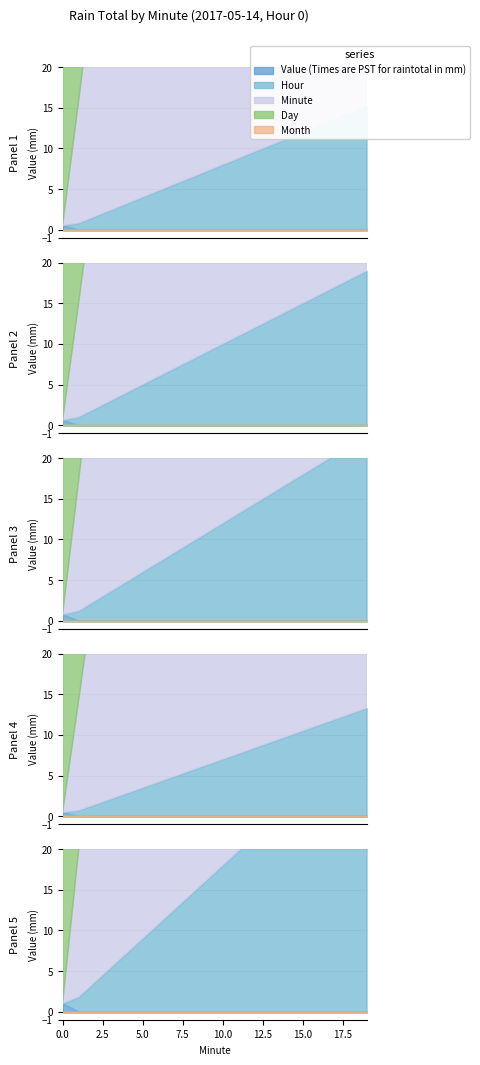

Between 5 and 6, which series saw the biggest shift?

Hour